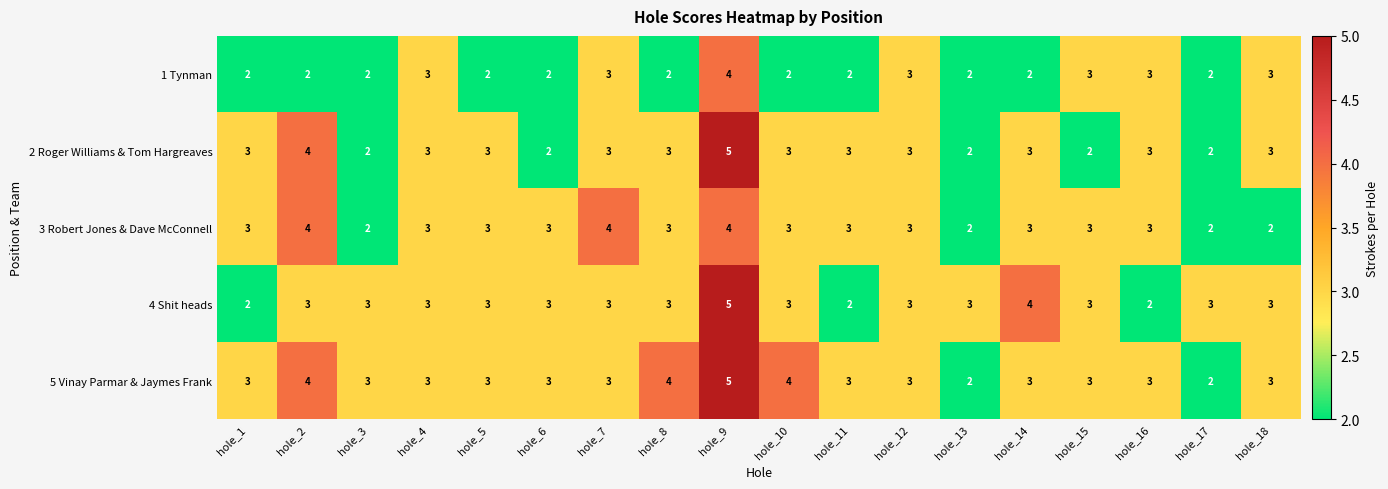

Is it true that 4 Shit heads equals 4 at hole_8?

False